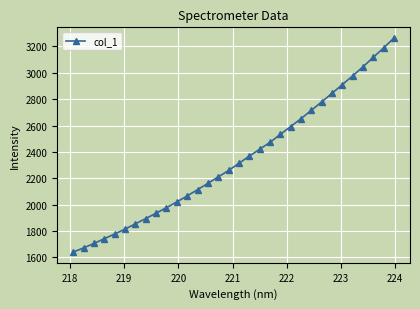

Reading left to right, list all the values displayed in this chart.

1638.9	1671.4	1704.6	1741.0	1776.6	1813.7	1853.8	1893.7	1934.5	1976.6	2020.0	2065.5	2112.9	2160.8	2209.7	2258.9	2312.7	2367.4	2419.7	2471.9	2532.2	2591.8	2651.9	2715.1	2779.3	2844.0	2910.9	2976.6	3045.8	3118.1	3189.6	3264.2